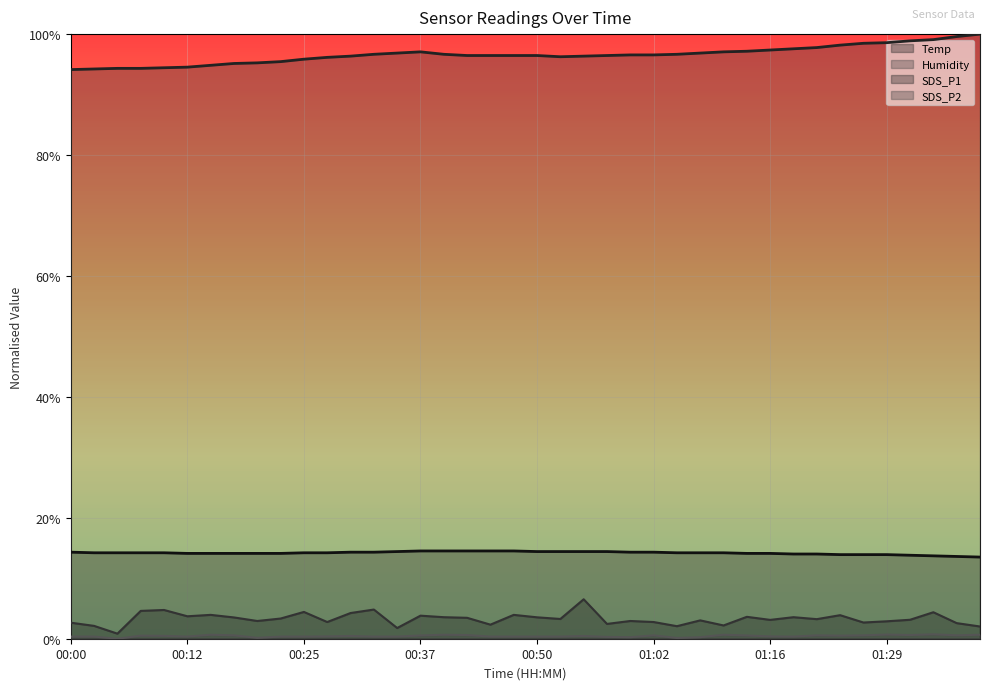

List the series in order of their peak value, lowest first.

SDS_P2, SDS_P1, Temp, Humidity